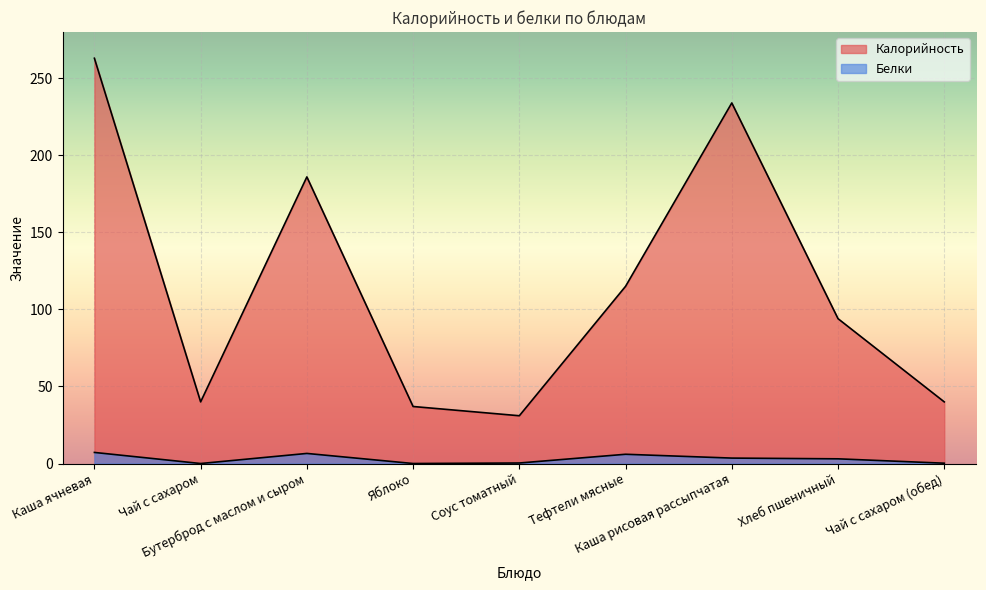

How many interior local peaks does the Калорийность series have?

2